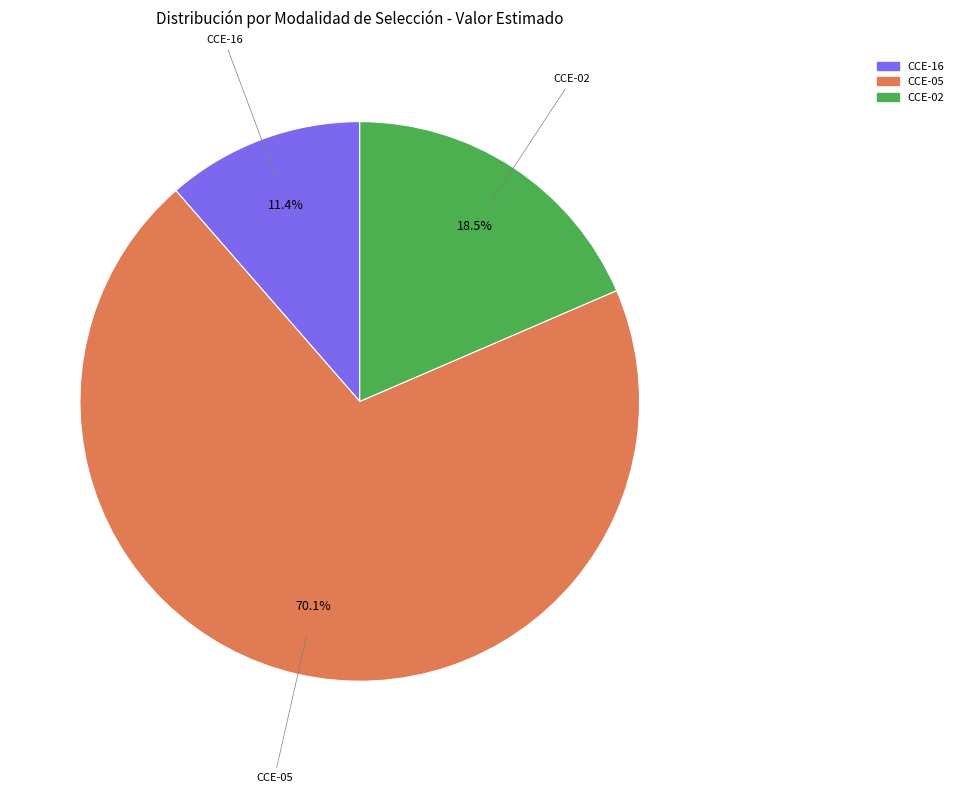

Is there any slice that represents more than half of the pie?

Yes